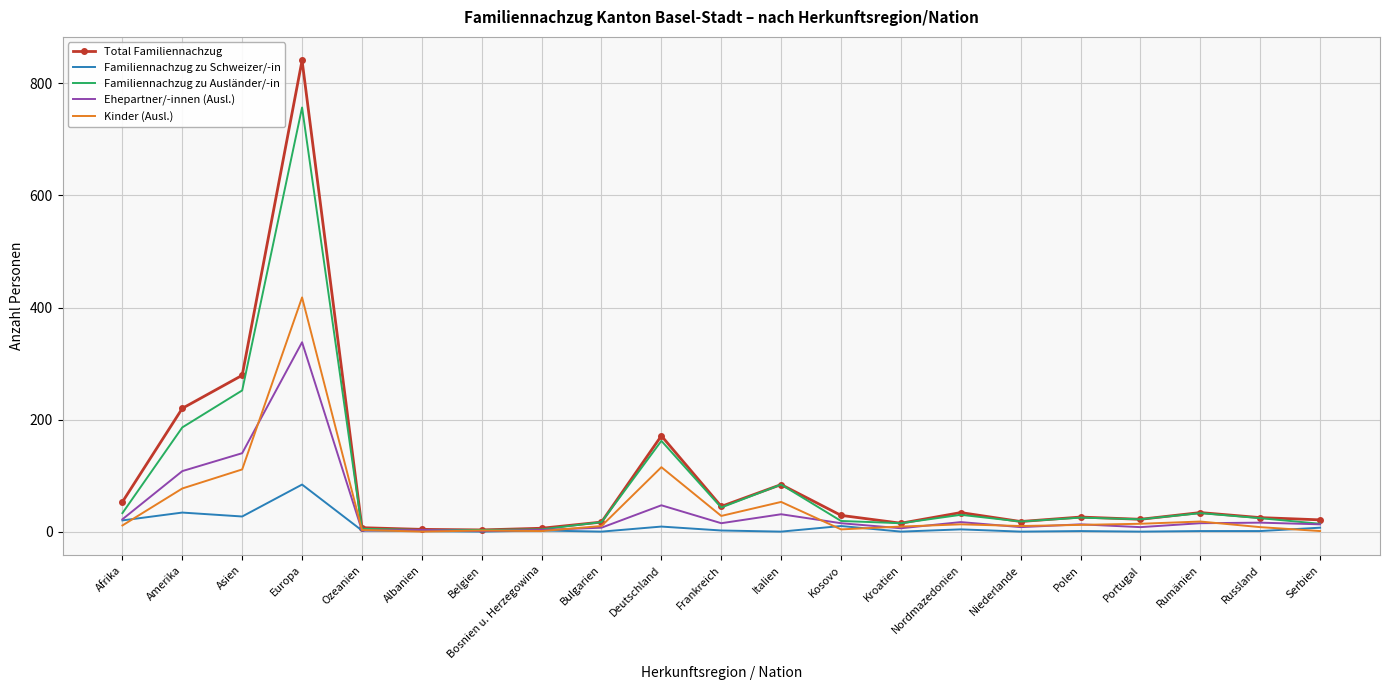

What is the maximum value shown in the chart?

841